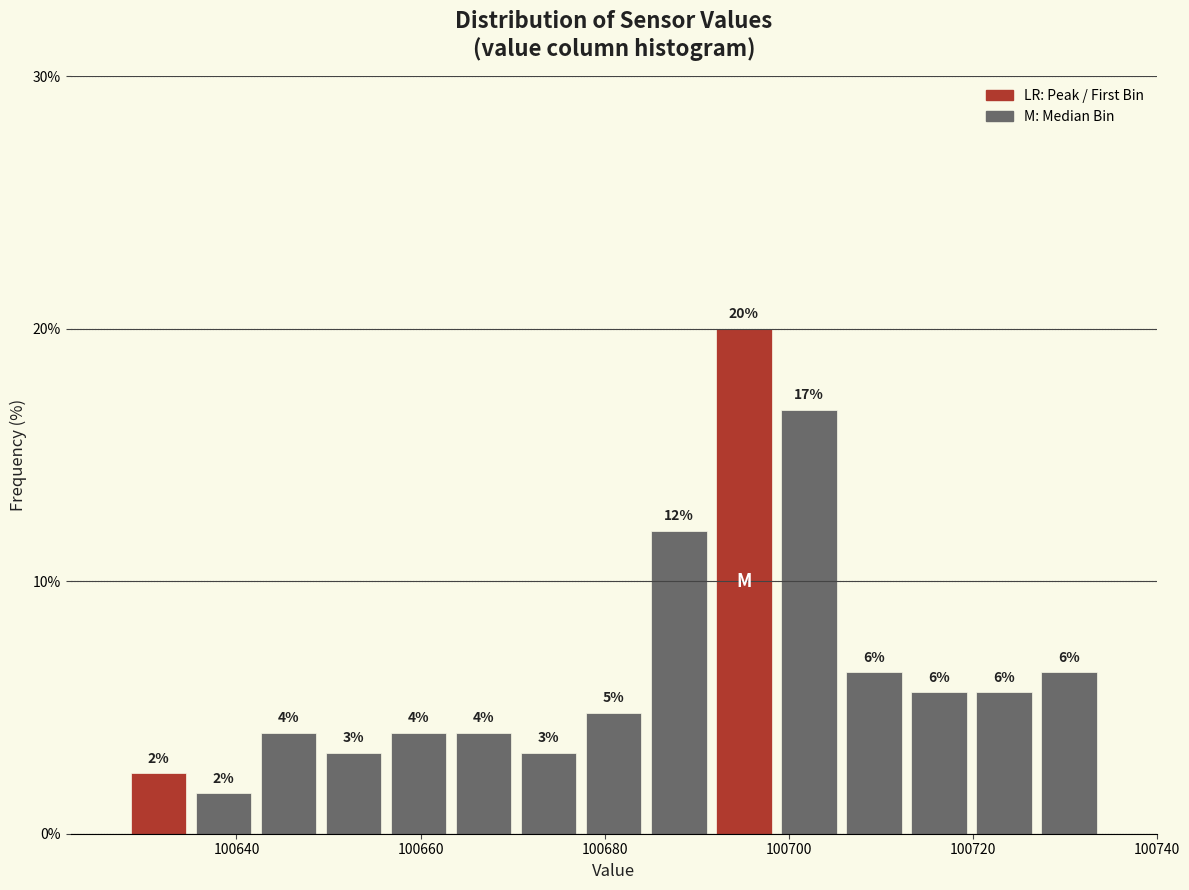

Around what value on the x-axis is the tallest bar? Give the approximate position of its centre, as read against the axis.

100696